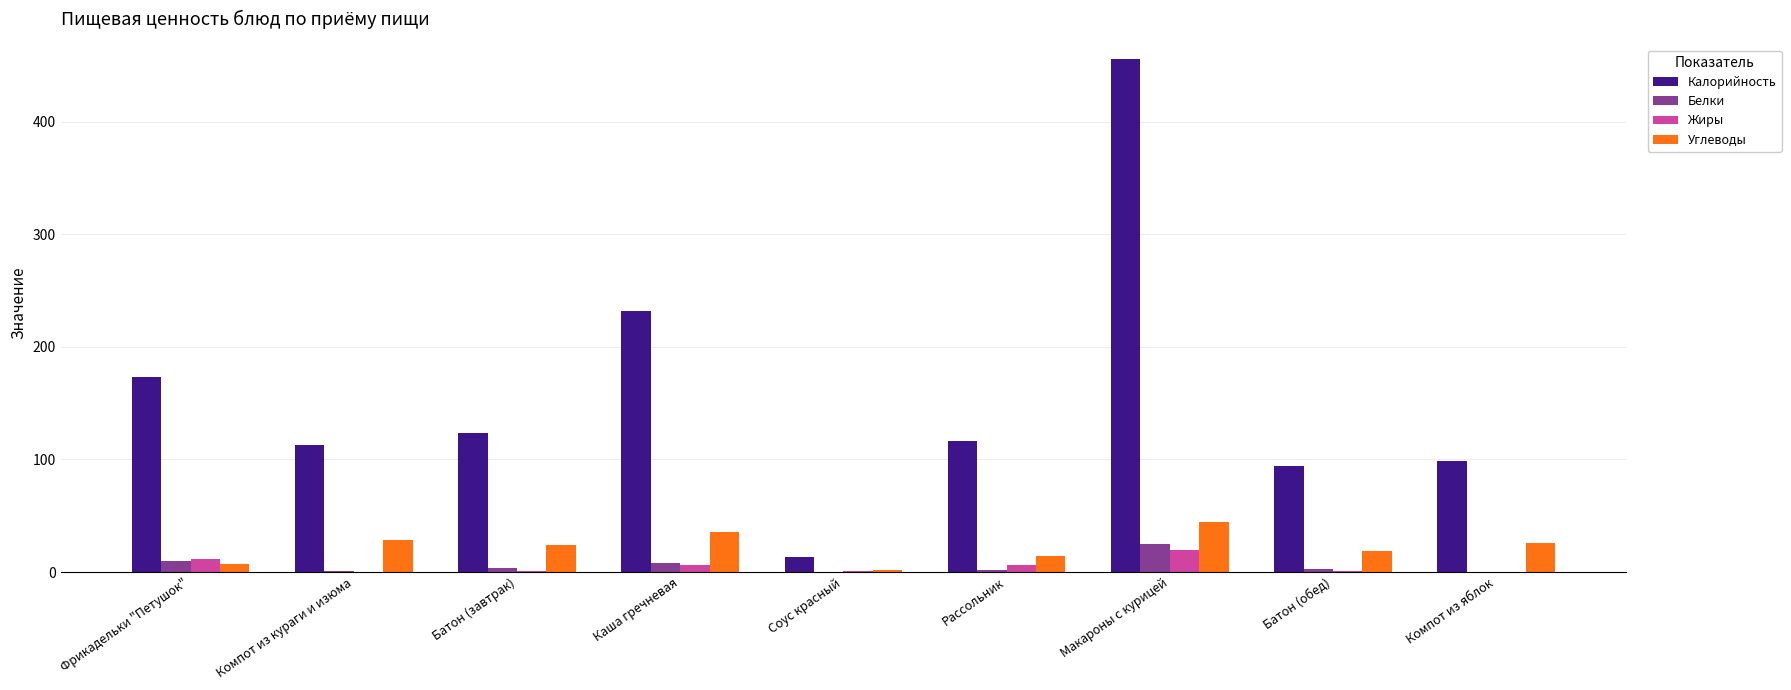

What is the spread (max minus min) of values at Рассольник?

114.6